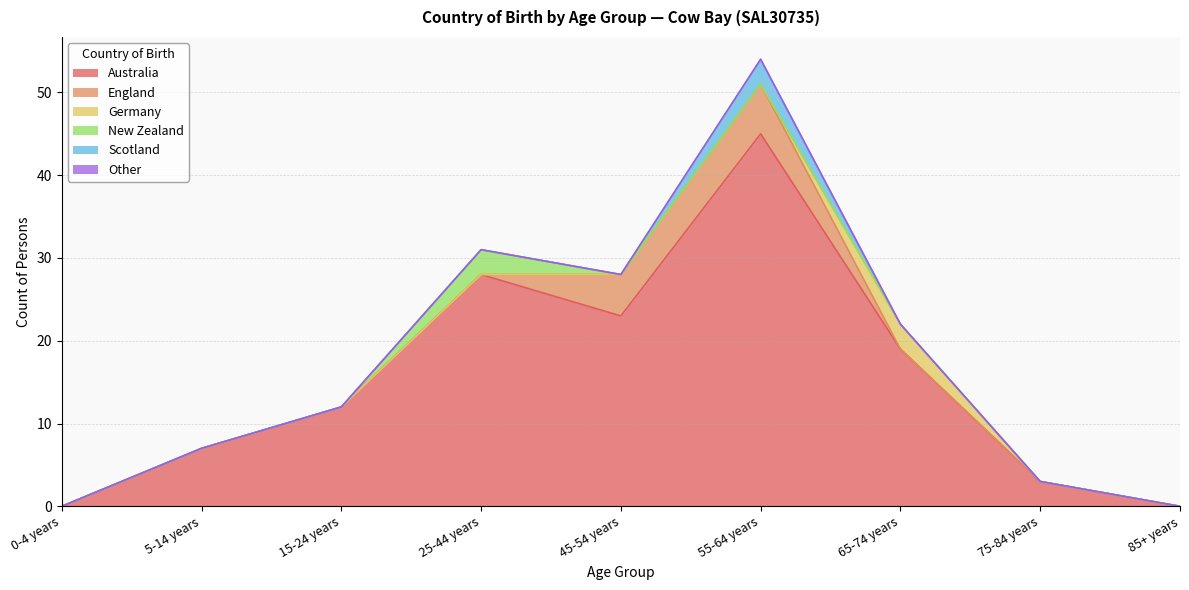

How many data points in Australia are less than 12?

4